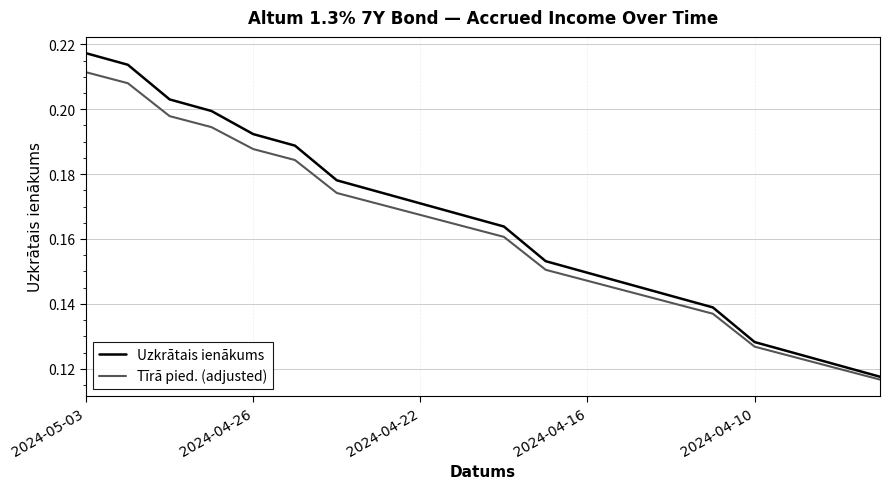

Rank the series by their maximum value, from highest to lowest.

Uzkrātais ienākums, Tīrā pied. (adjusted)